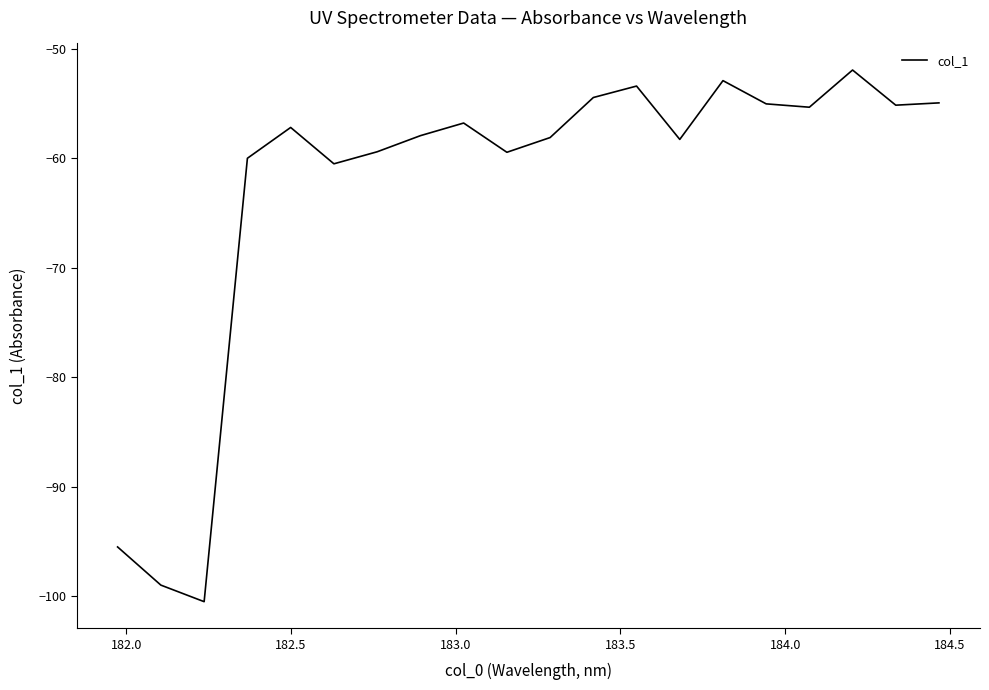

What is the maximum value shown in the chart?

-51.9